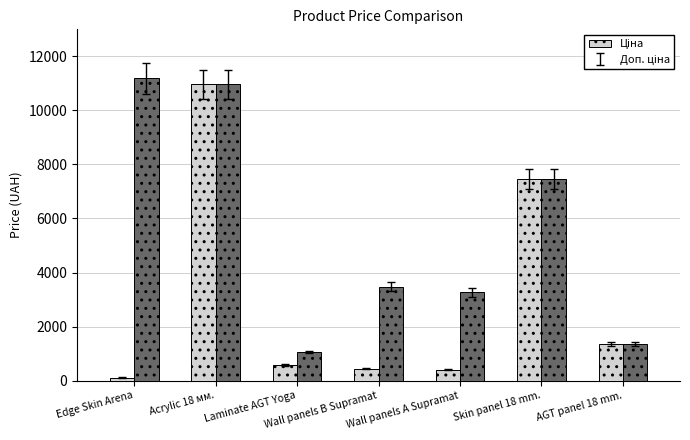

Which label corresponds to the smallest value in the chart?

Edge Skin Arena